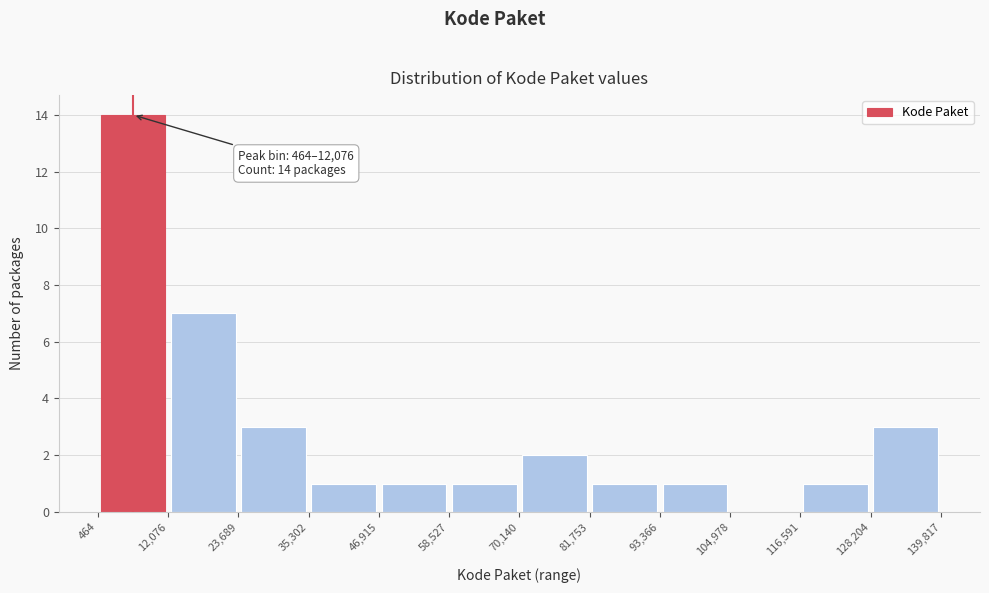

Over which range of the x-axis is the bar tallest?

464 to 12,076